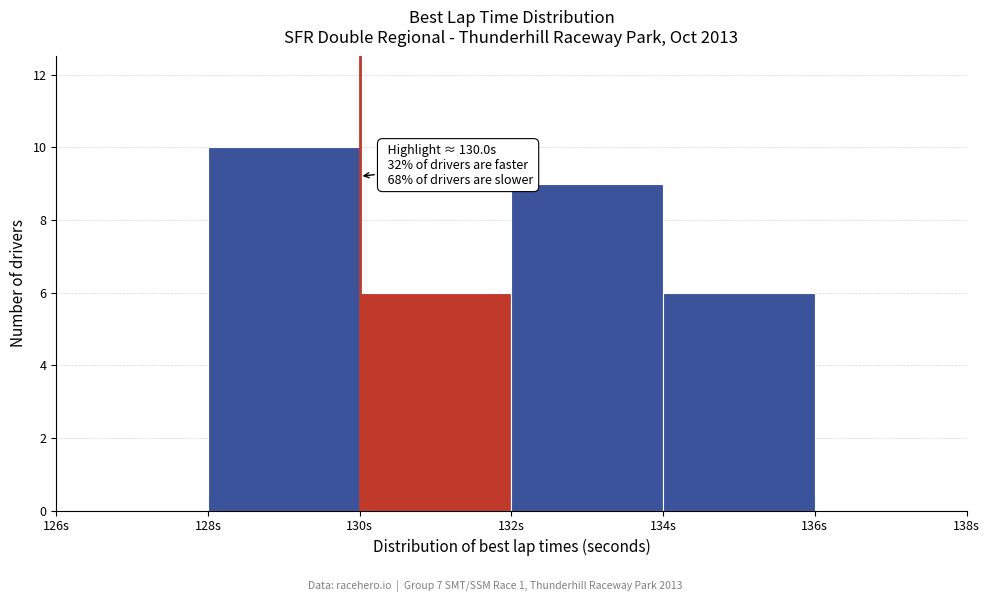

Which range on the x-axis has the tallest bar?

128 to 130